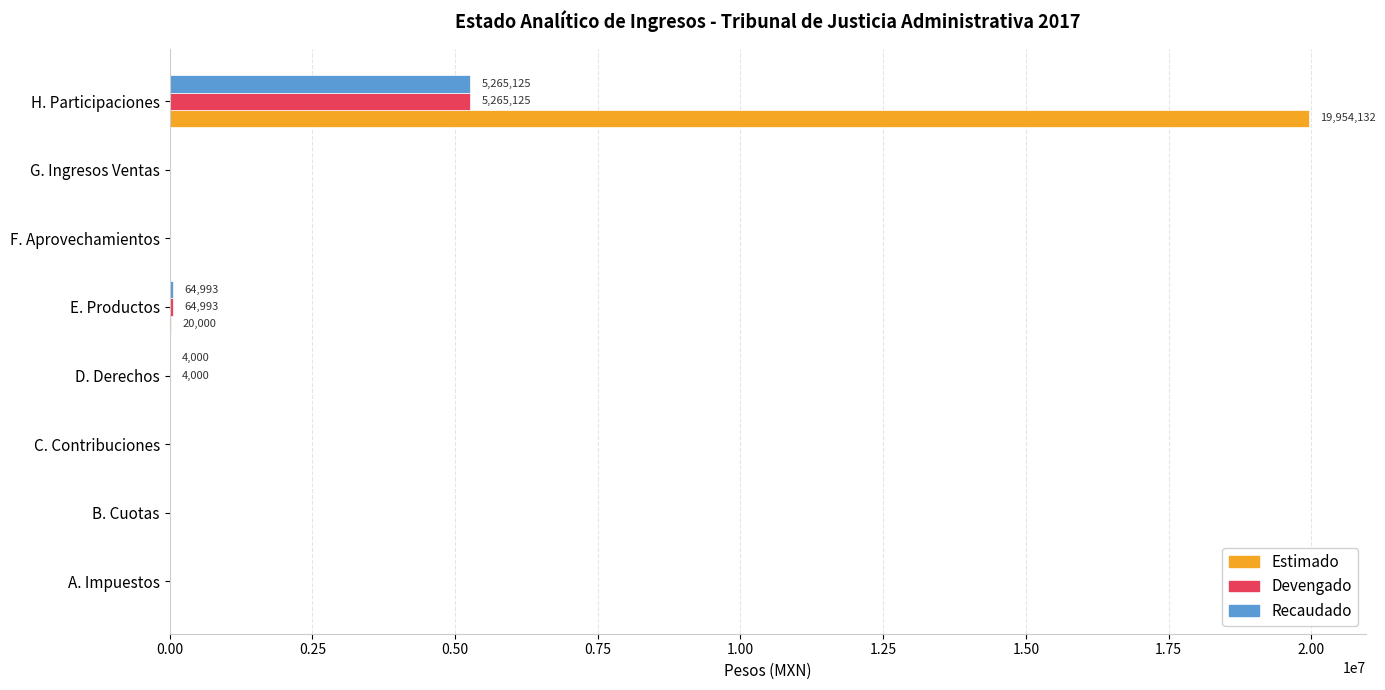

Is it true that Devengado equals 0.0 at F. Aprovechamientos?

True